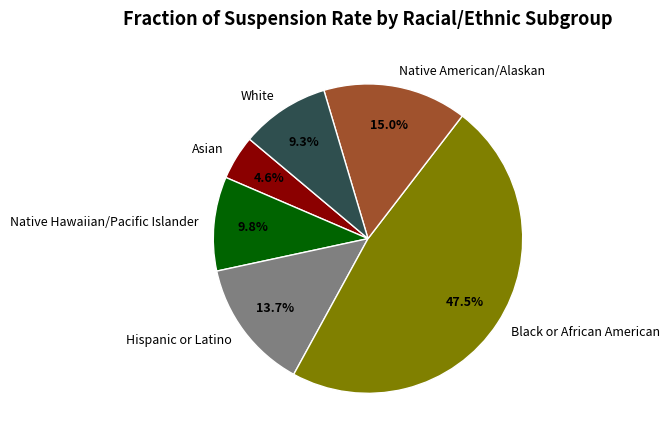

Which category has the biggest portion of the pie?

Black or African American